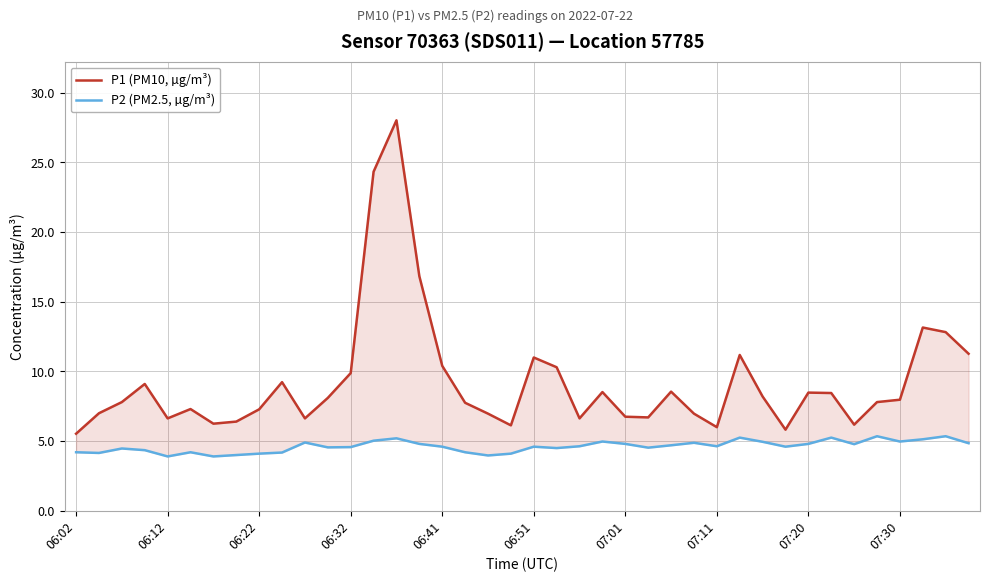

What is the difference between the P1 (PM10, µg/m³) values at 39 and 30?

3.1